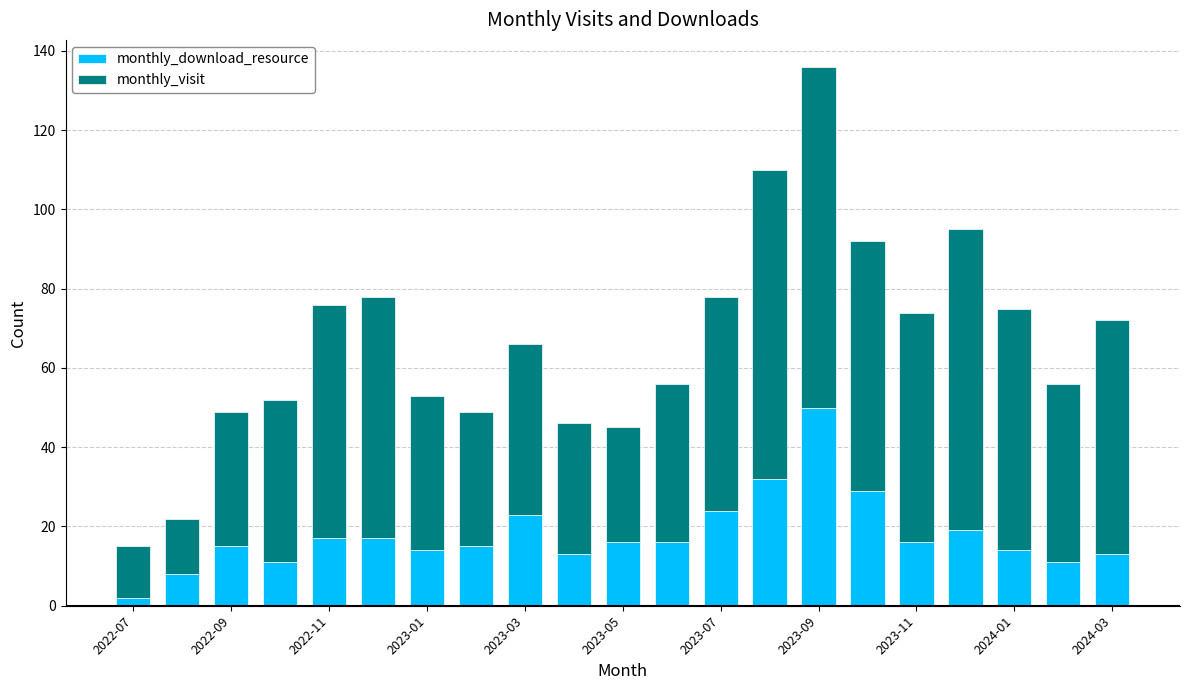

What is the value of the monthly_download_resource bar at the 16th from the left?

29